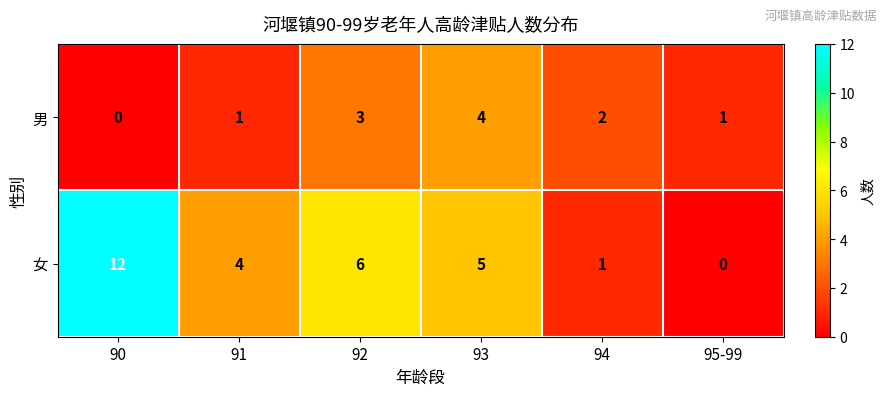

How many series are shown in this chart?

2